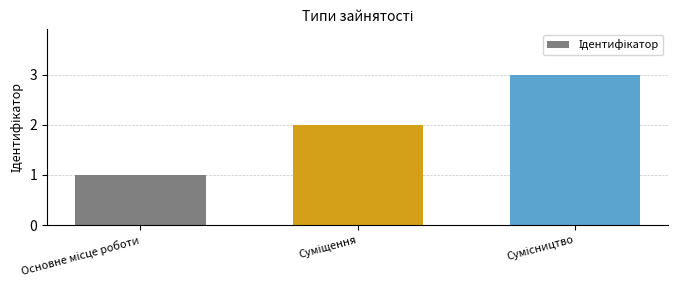

Reading left to right, transcribe all the data shown in this chart.

1	2	3